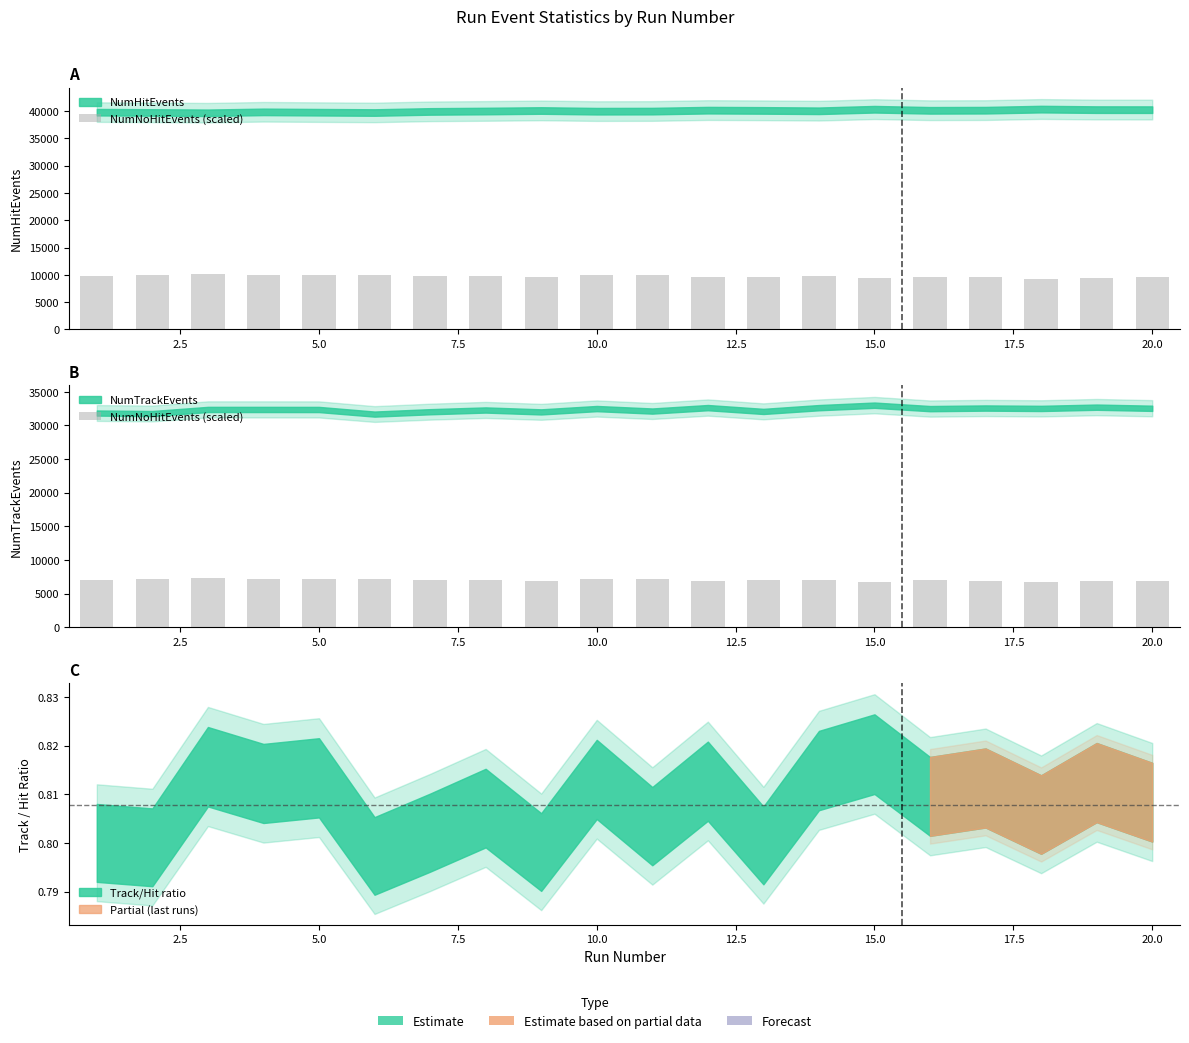

What is the value of the 13th bar from the left?

6964.6